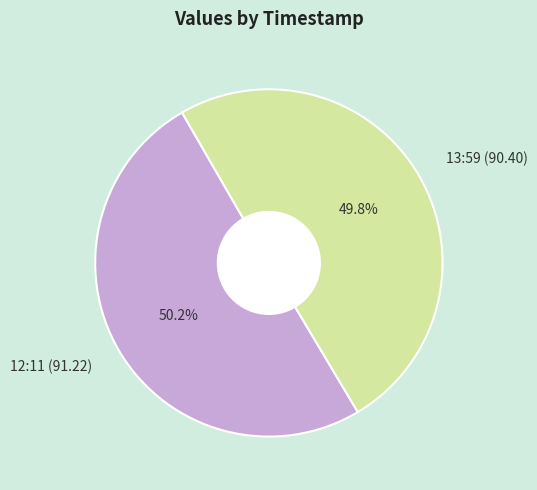

How many segments does this pie chart have?

2